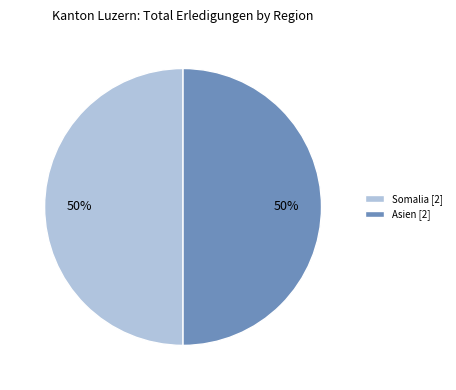

Is it true that Asien [2] is 42% of the pie?

False